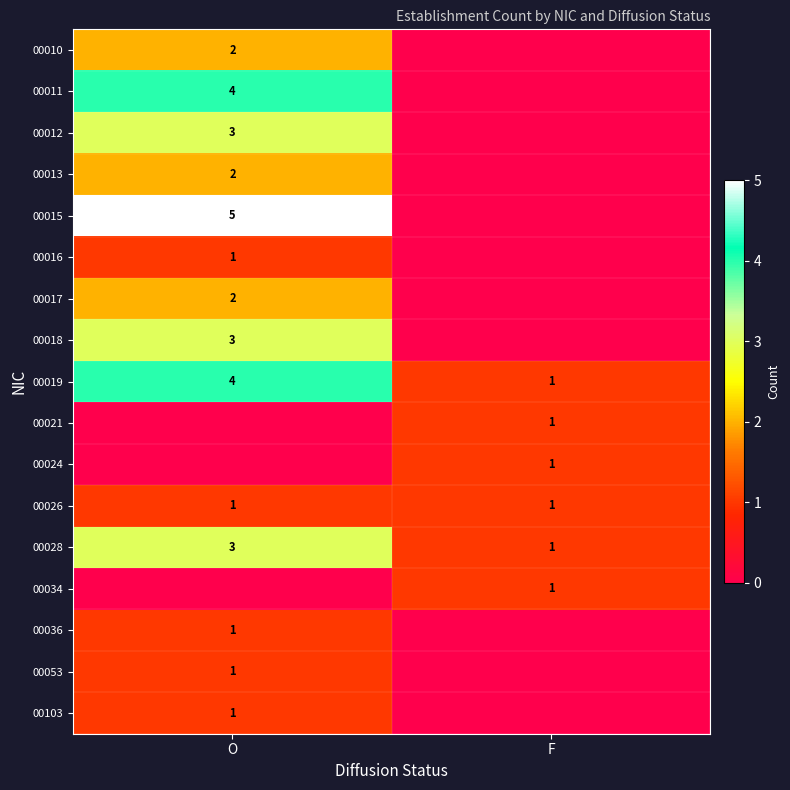

The 00026 series shows 0 at F. True or false?

False